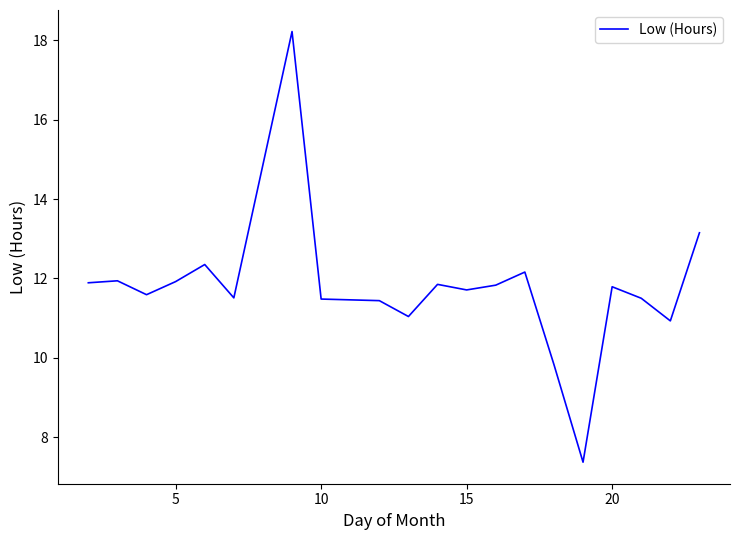

What is the maximum value shown in the chart?

18.2